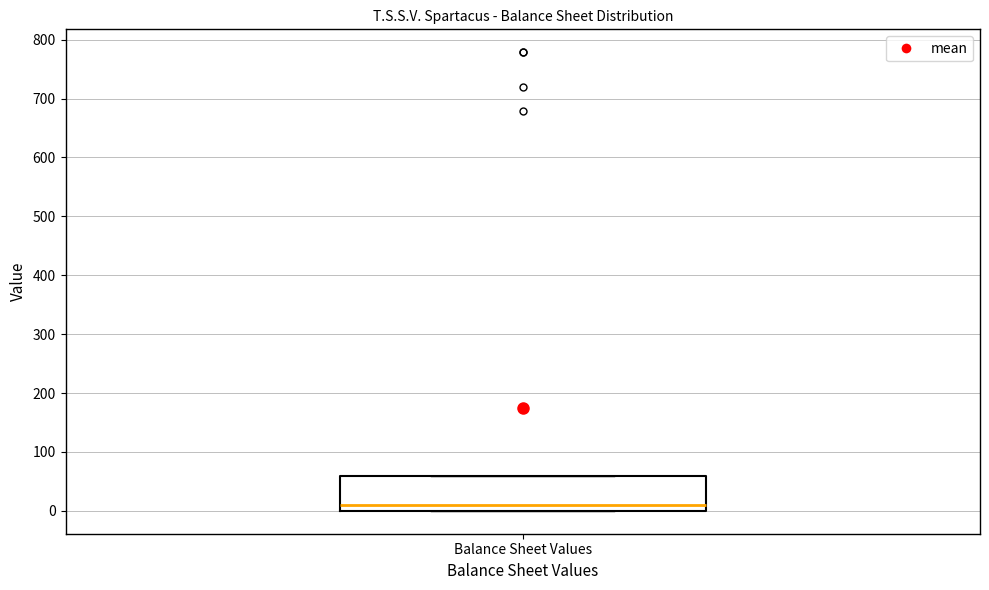

Where is the upper edge of the box for Balance Sheet Values on the y-axis? The values are not printed on the chart, so give them approximately, as read against the axis.

60